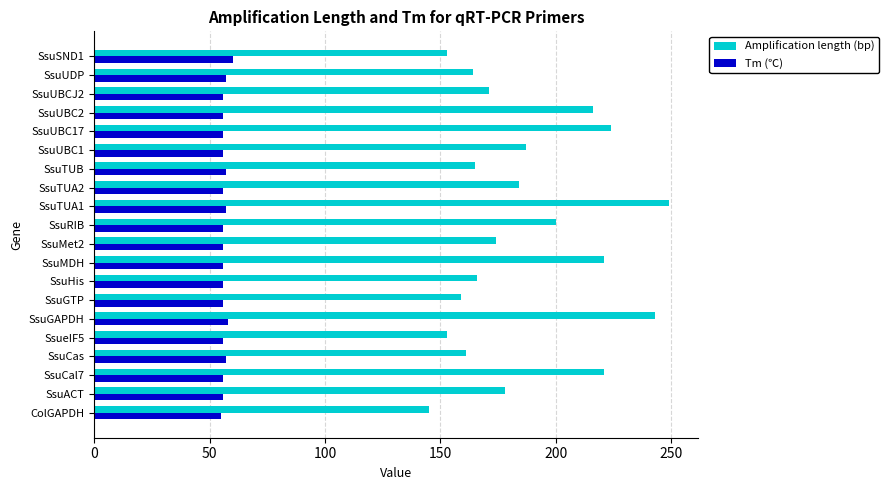

Rank the series by their maximum value, from lowest to highest.

Tm (℃), Amplification length (bp)